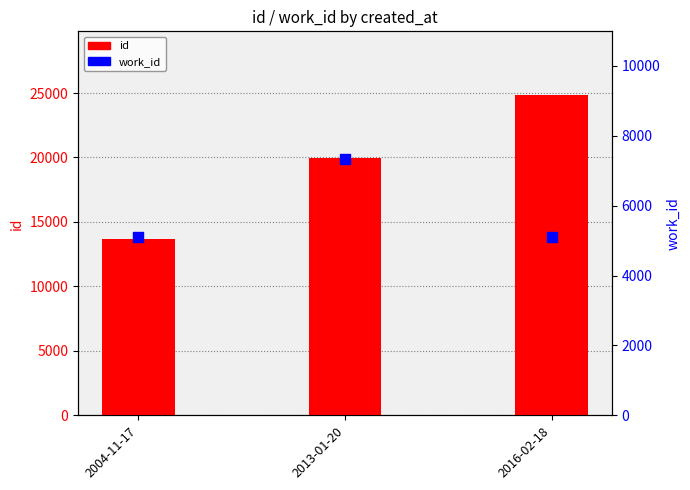

Is the value of work_id at 2016-02-18 greater than the value of id at 2004-11-17?

No